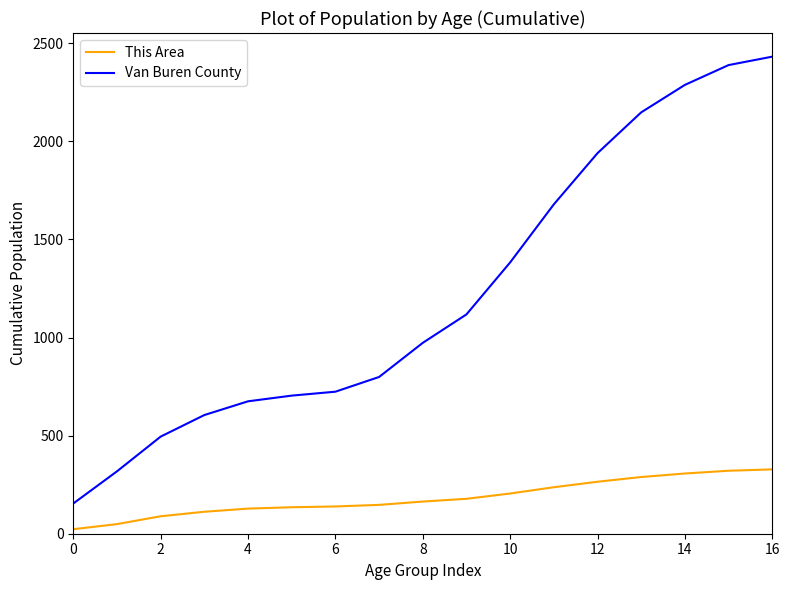

True or false: Van Buren County and This Area cross at least once.

False